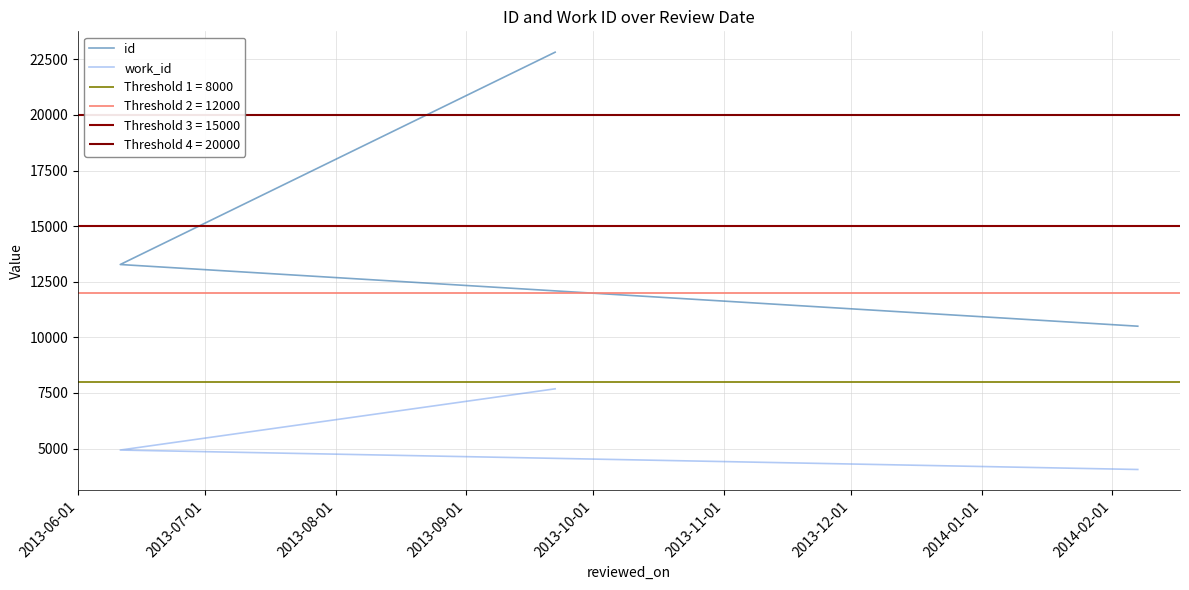

Does the chart display data point markers on the line(s)?

No